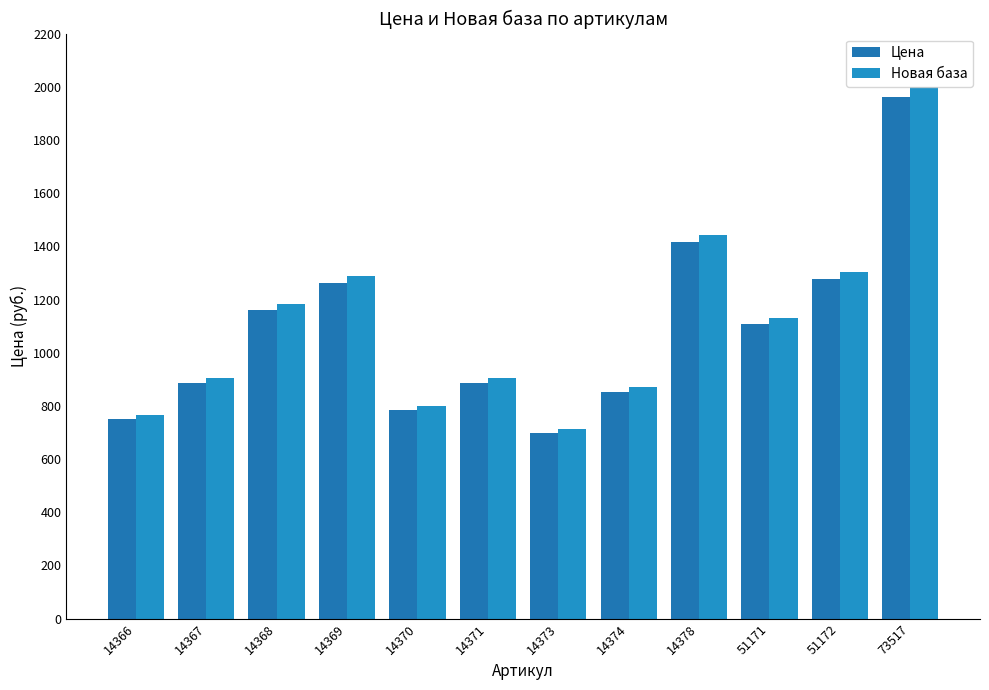

Where does the Цена series first go above 1108?

14368